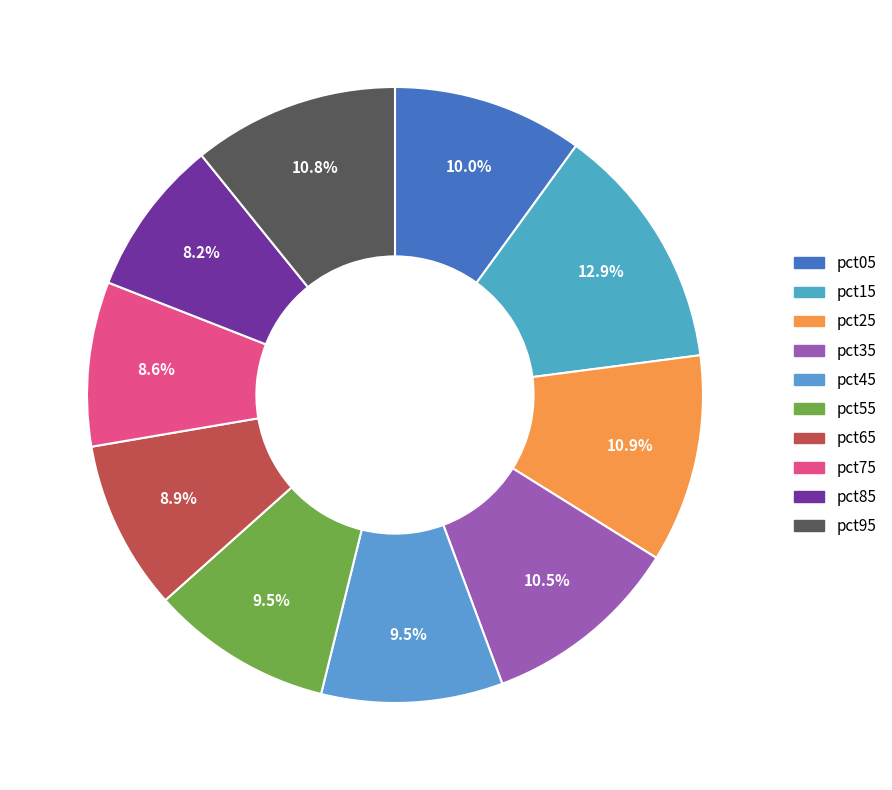

Does pct15 account for over 50% of the chart?

No